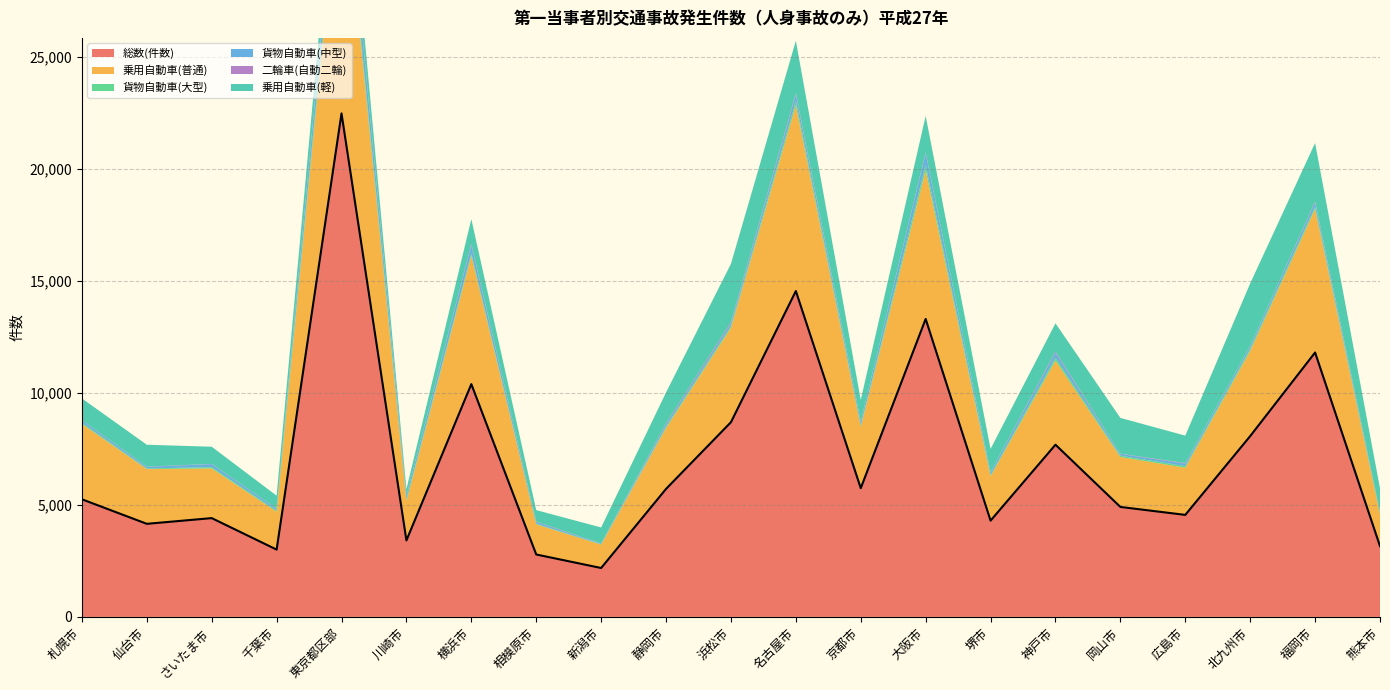

Is the value of 乗用自動車(普通) at 相模原市 greater than the value of 二輪車(自動二輪) at 静岡市?

Yes